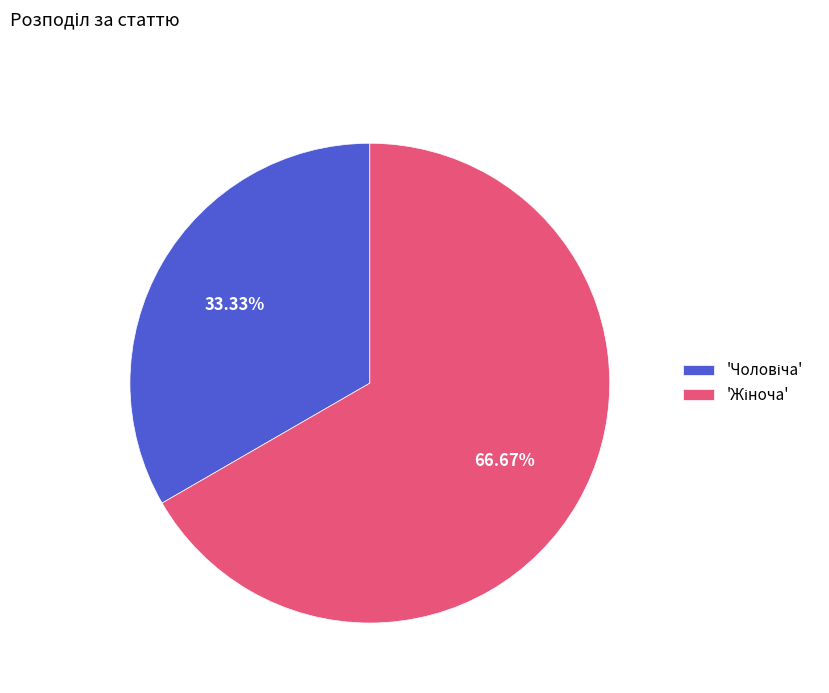

How many slices are in this pie chart?

2